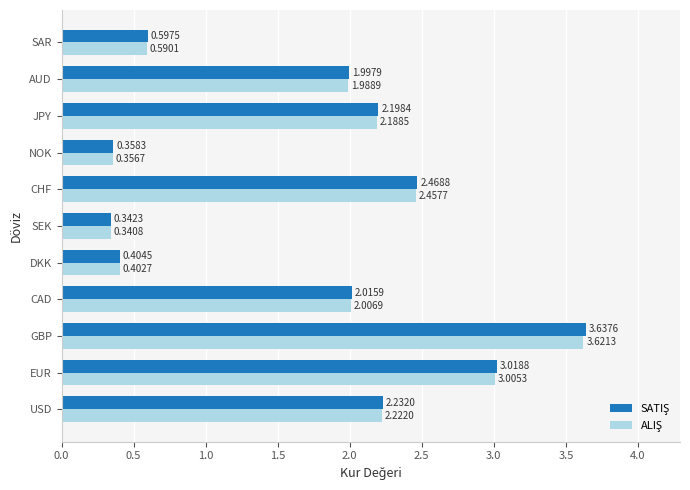

What is the total value across all series at SAR?

1.2